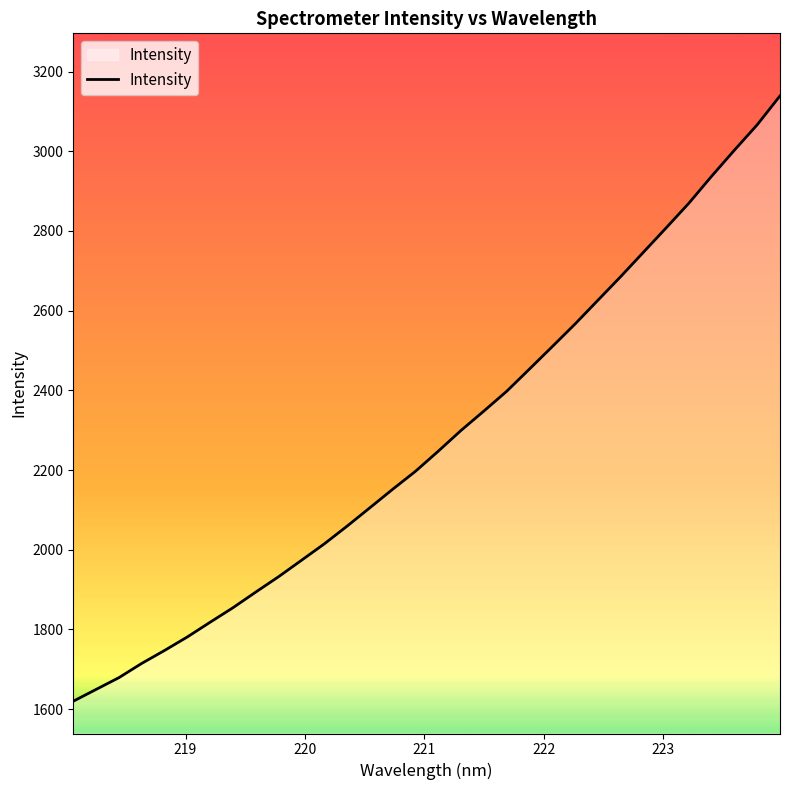

What is the difference between the maximum and minimum values?

1519.5